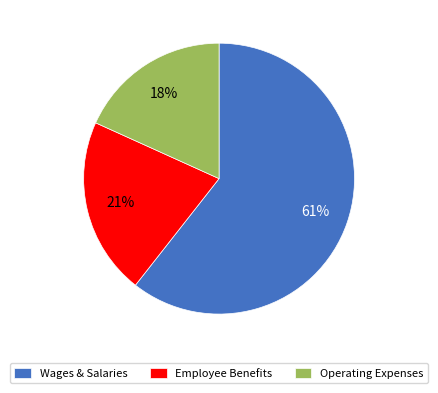

To the nearest percent, what percentage of the pie is Operating Expenses?

18%